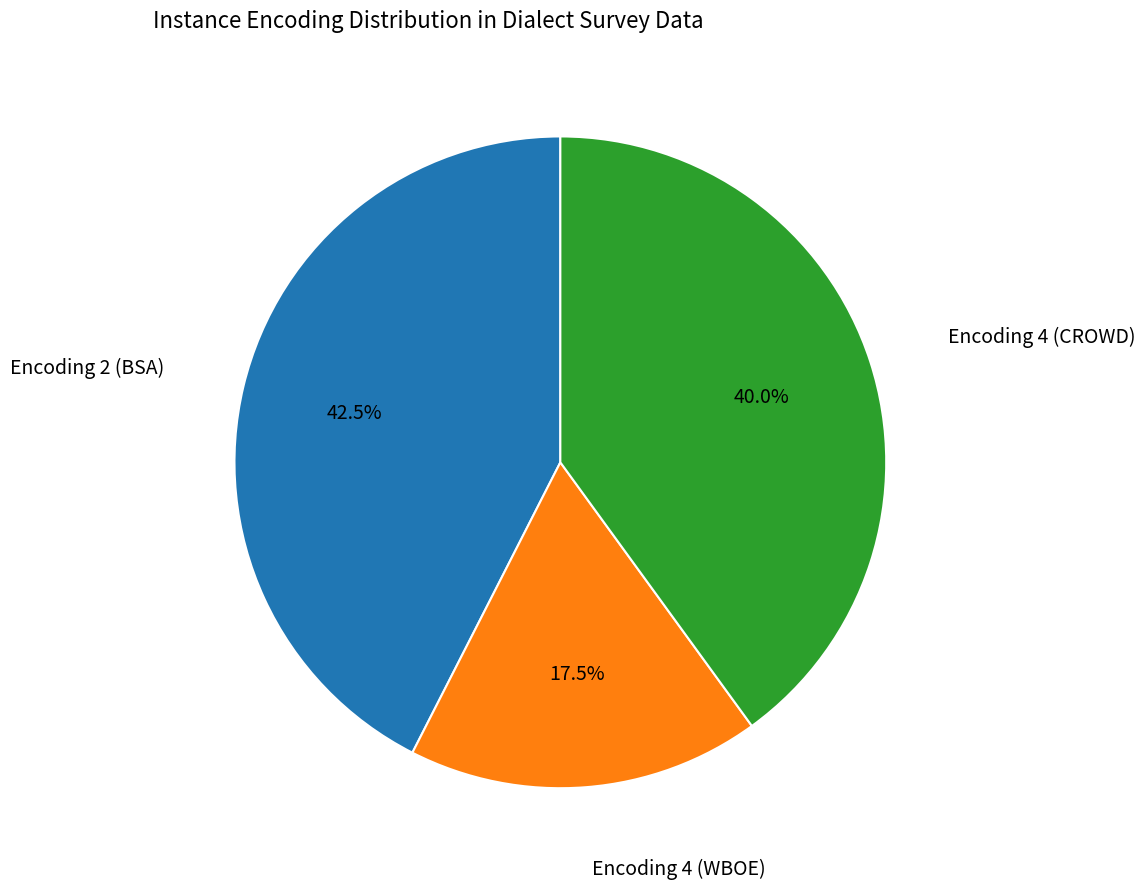

Which slice is the smallest?

Encoding 4 (WBOE)